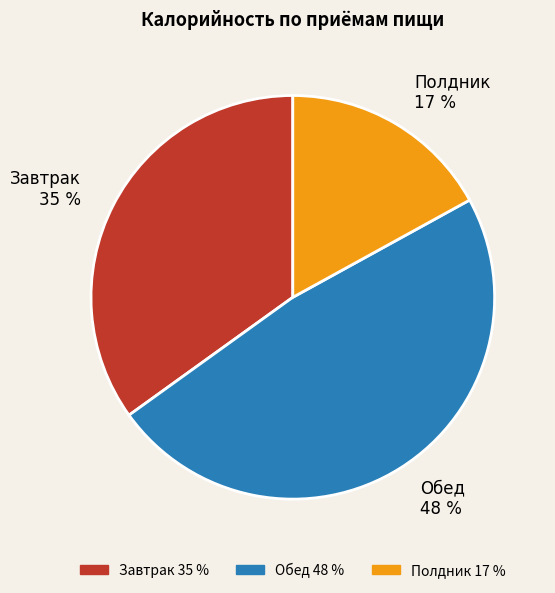

What percentage is the Завтрак slice, to the nearest percent?

35%